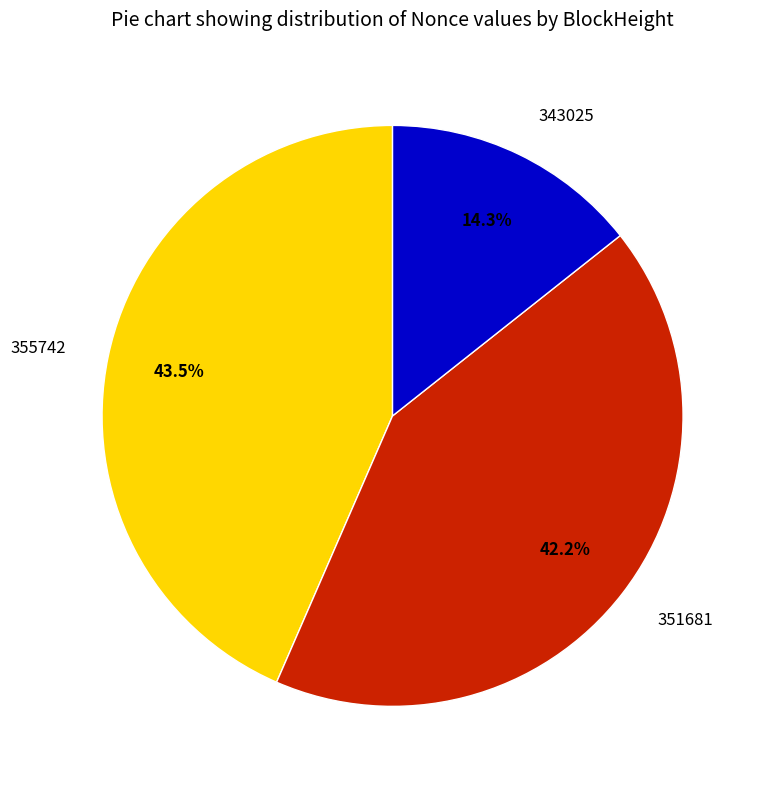

Does 351681 represent more than half of the total?

No